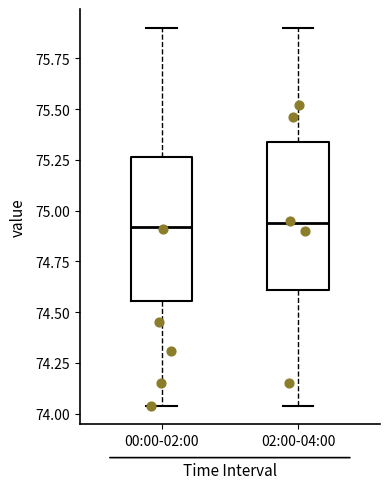

Reading left to right, read every box against the y-axis: the position of its median line, the range the box covers, and the ends of its whiskers. The values are not printed on the chart, so give them approximately, as read against the axis.

00:00-02:00: median 74.90, box 74.55 to 75.25, whiskers 74.05 to 75.90
02:00-04:00: median 74.95, box 74.60 to 75.35, whiskers 74.05 to 75.90